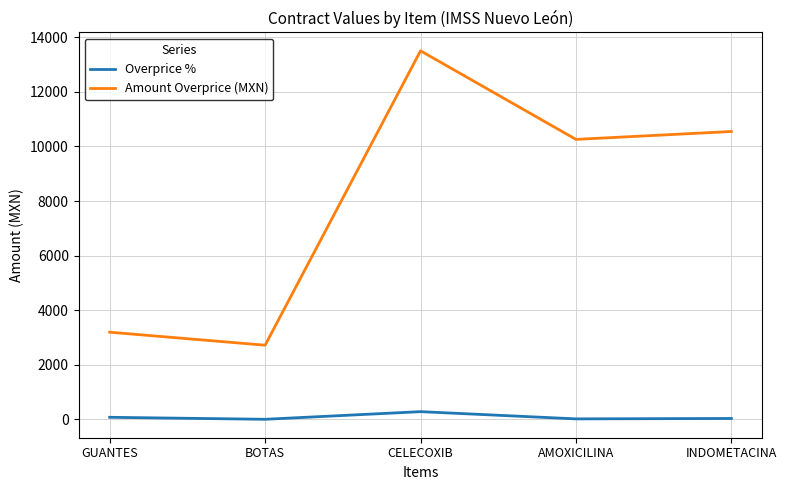

What is the difference between the second highest and minimum values in the Amount Overprice (MXN) series?

7831.3